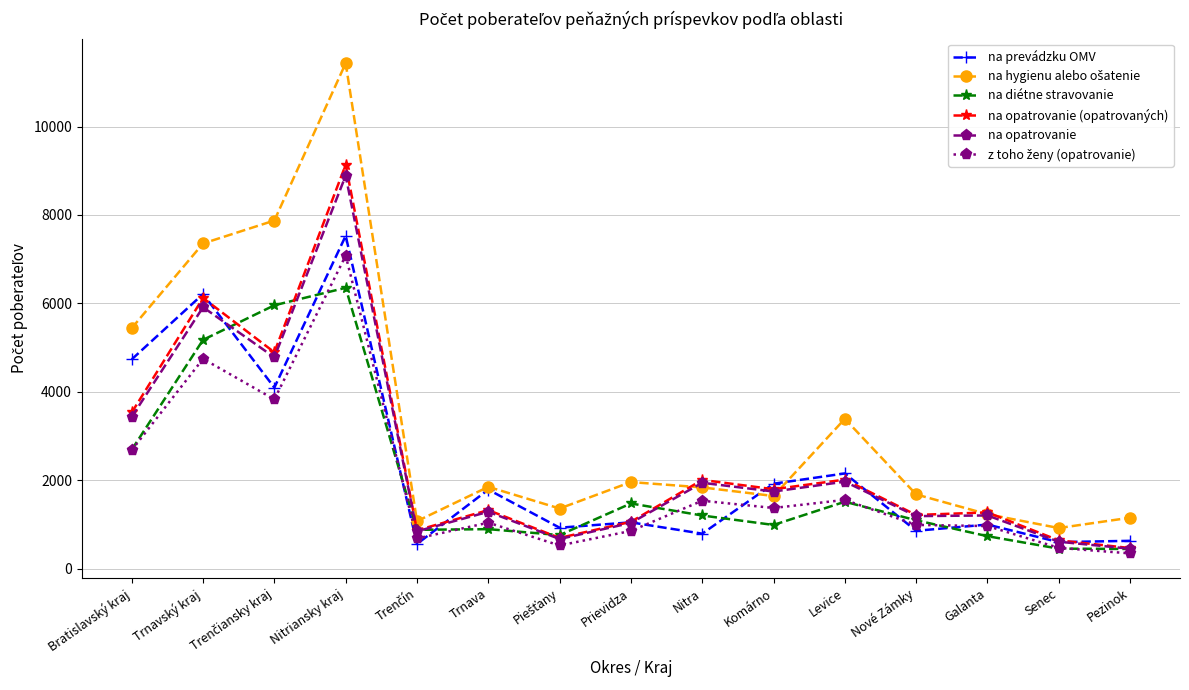

What is the total value across all series at Trnava?

8179